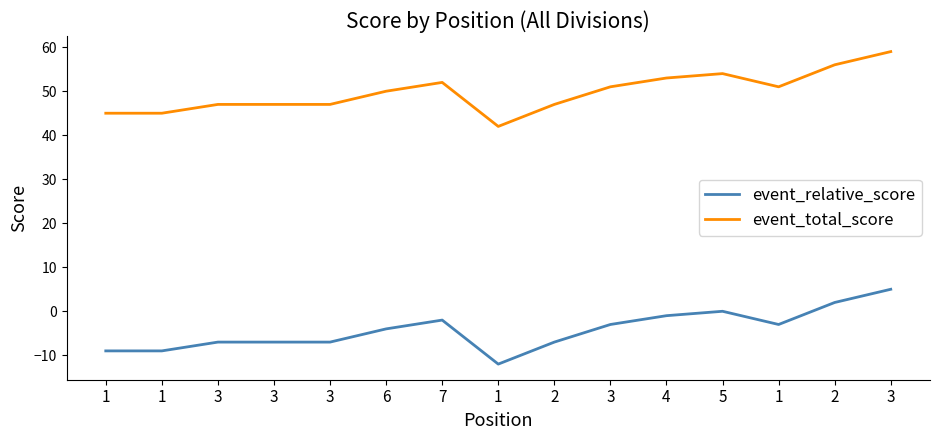

Reading right to left, extract all data points from this chart.

event_relative_score: 5	2	-3	0	-1	-3	-7	-12	-2	-4	-7	-7	-7	-9	-9
event_total_score: 59	56	51	54	53	51	47	42	52	50	47	47	47	45	45